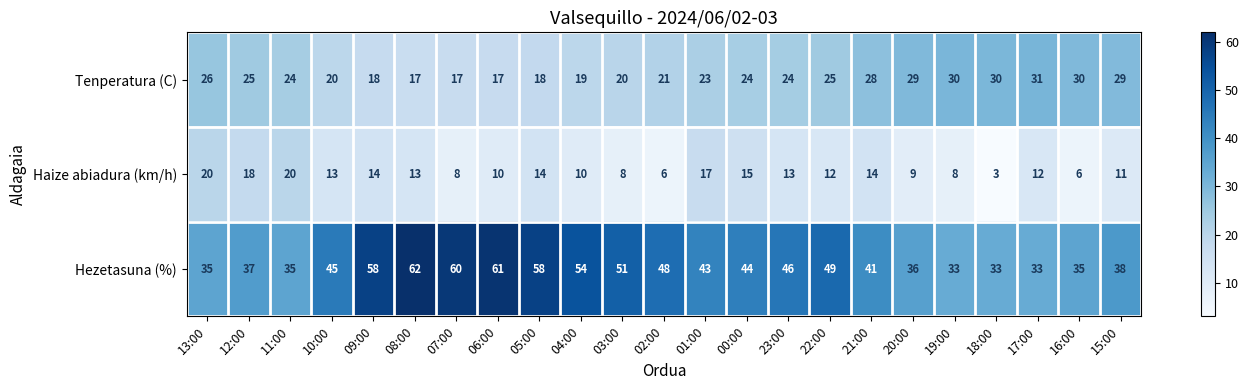

At which category does the chart reach its peak across all series?

08:00